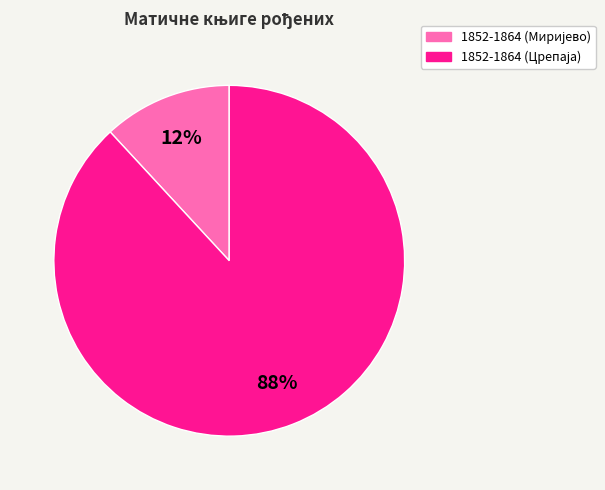

To the nearest percent, what is the difference between the largest and smallest slice percentages?

76%